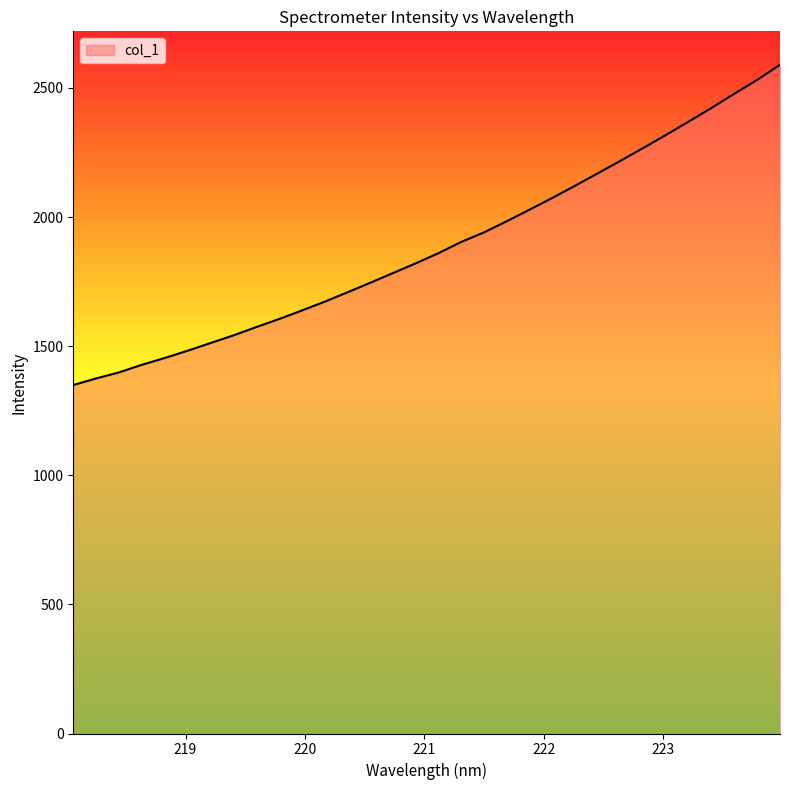

What is the difference between the maximum and minimum values?

1240.3